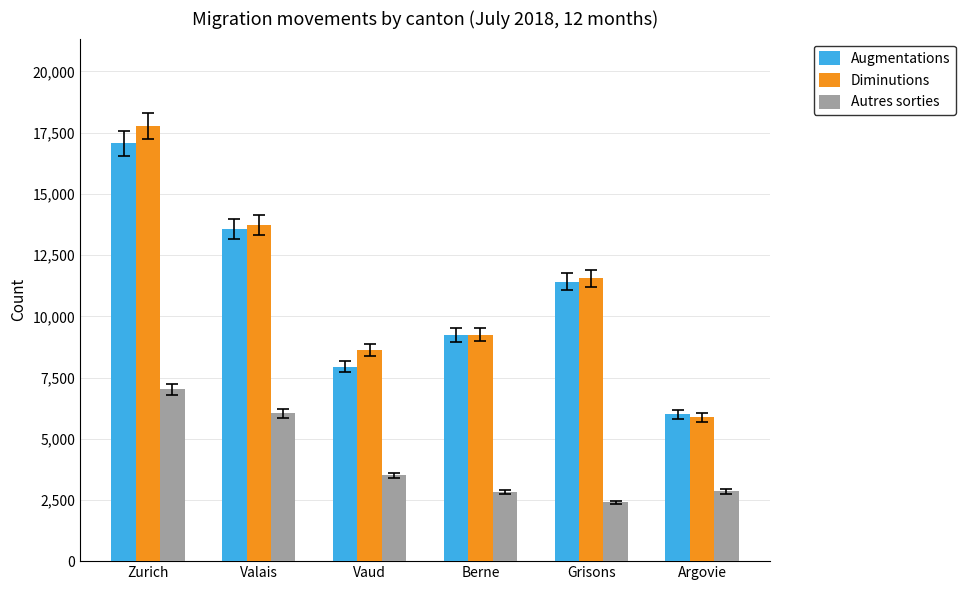

What is the highest value of the Autres sorties series?

7015